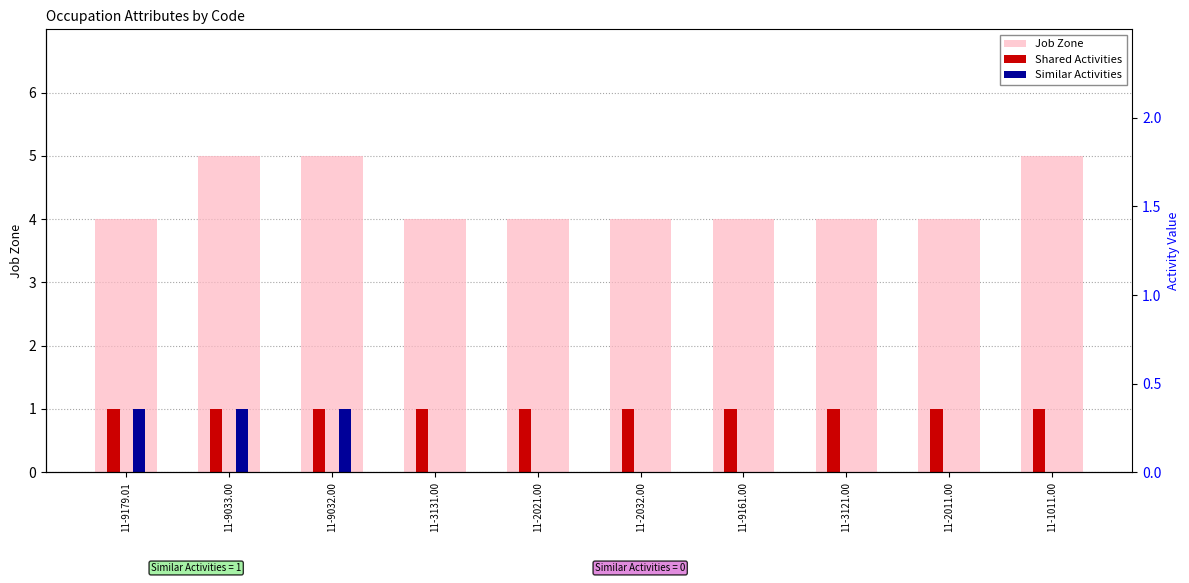

What is the average value of the Shared Activities series?

1